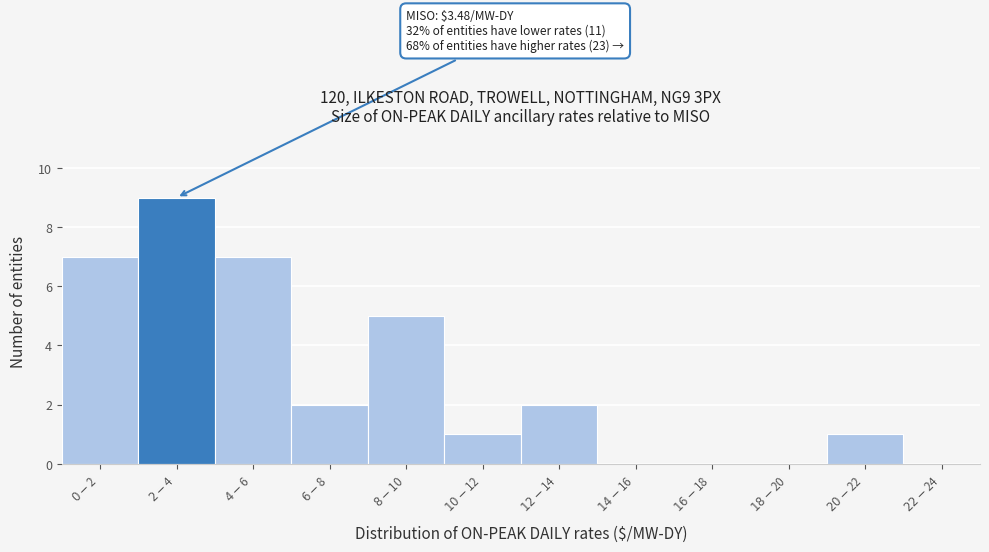

What is the sum of all values?

34